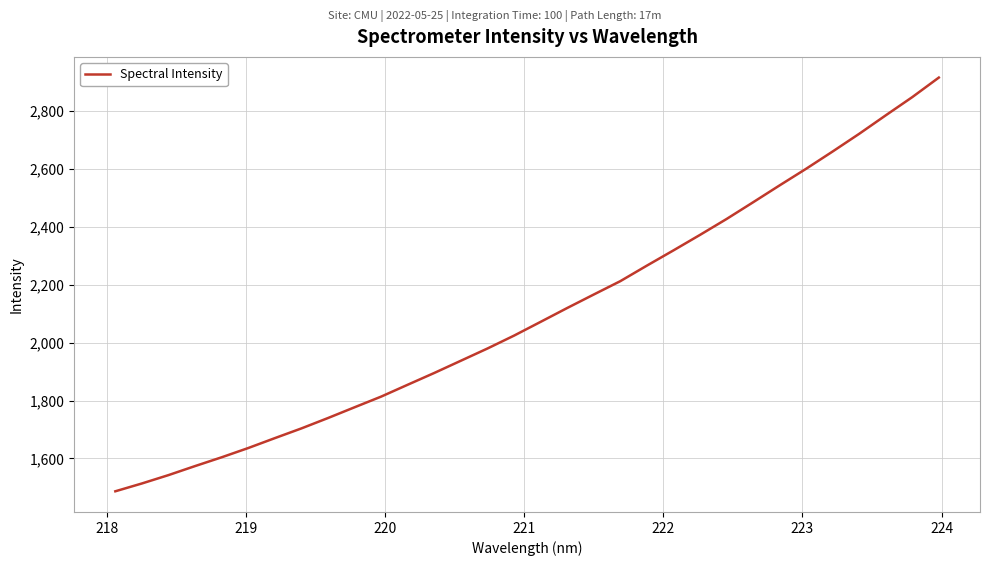

What is the average value?

2102.4